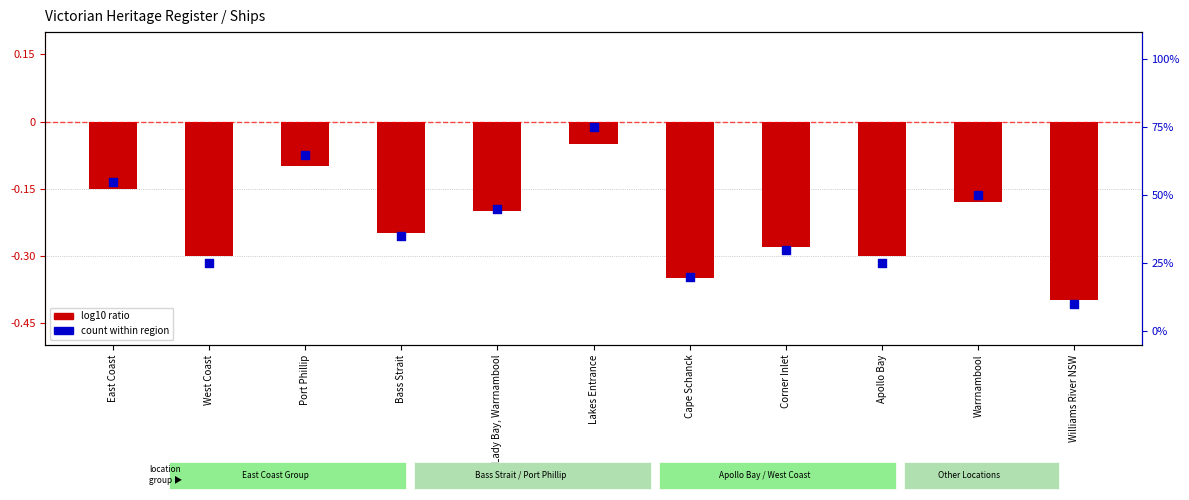

At how many categories does at least one series exceed 0?

11